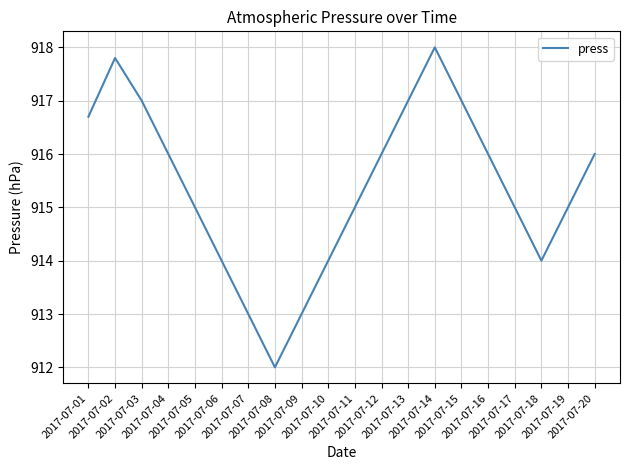

Reading left to right, list all the values displayed in this chart.

916.7	917.8	917.0	916.0	915.0	914.0	913.0	912.0	913.0	914.0	915.0	916.0	917.0	918.0	917.0	916.0	915.0	914.0	915.0	916.0